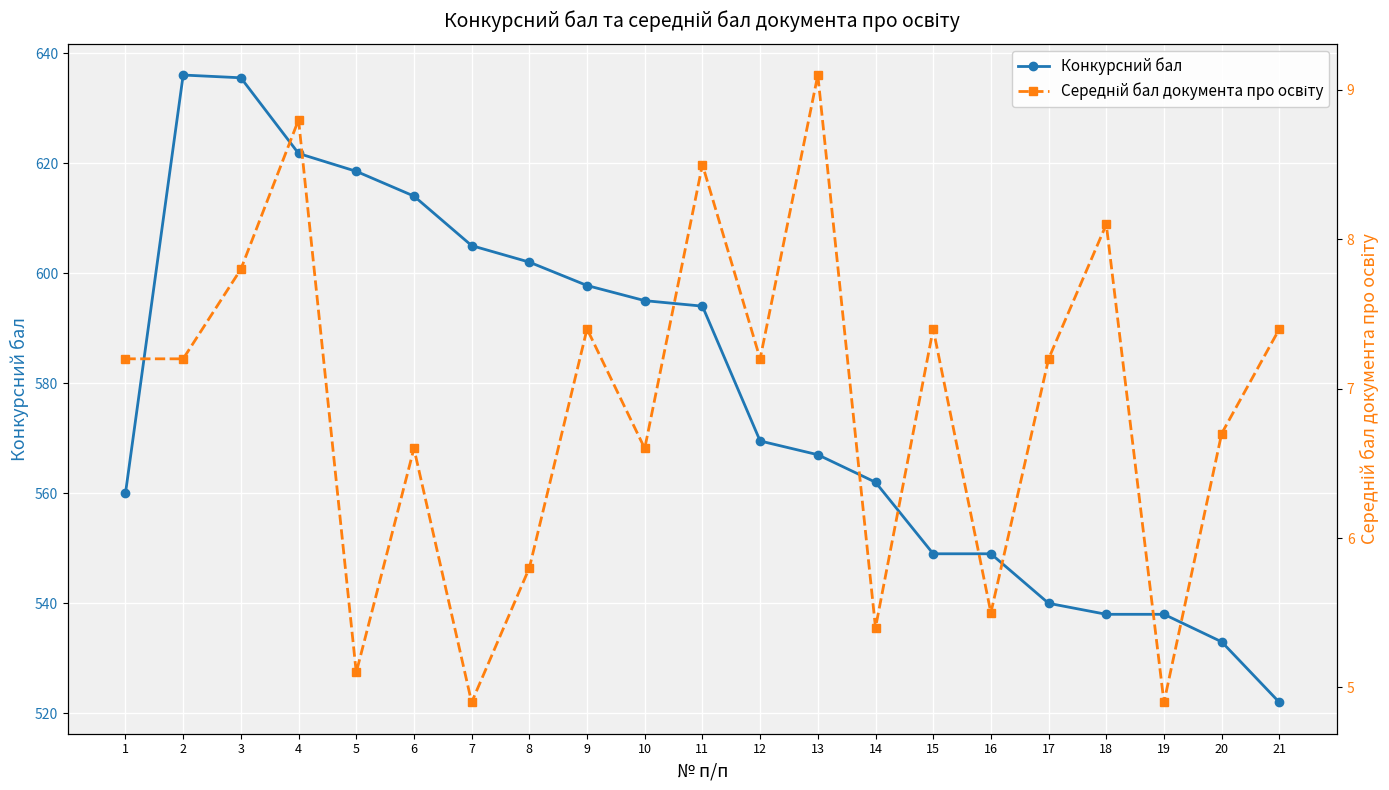

What are all the series names shown in the legend?

Конкурсний бал, Середній бал документа про освіту